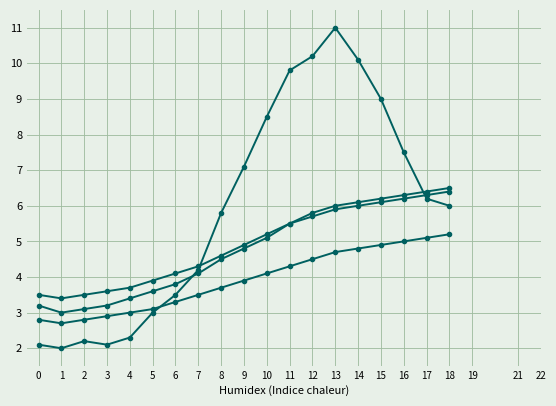

True or false: WSH Deaths has a value of 11.0 at 13.

True